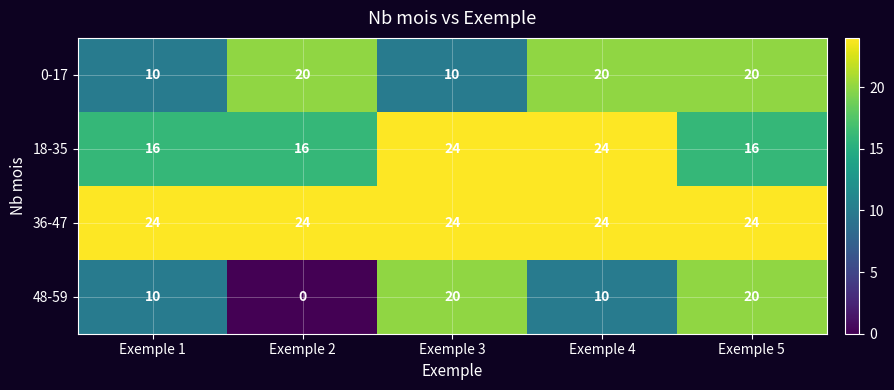

Rank the series by their average value, from lowest to highest.

48-59, 0-17, 18-35, 36-47